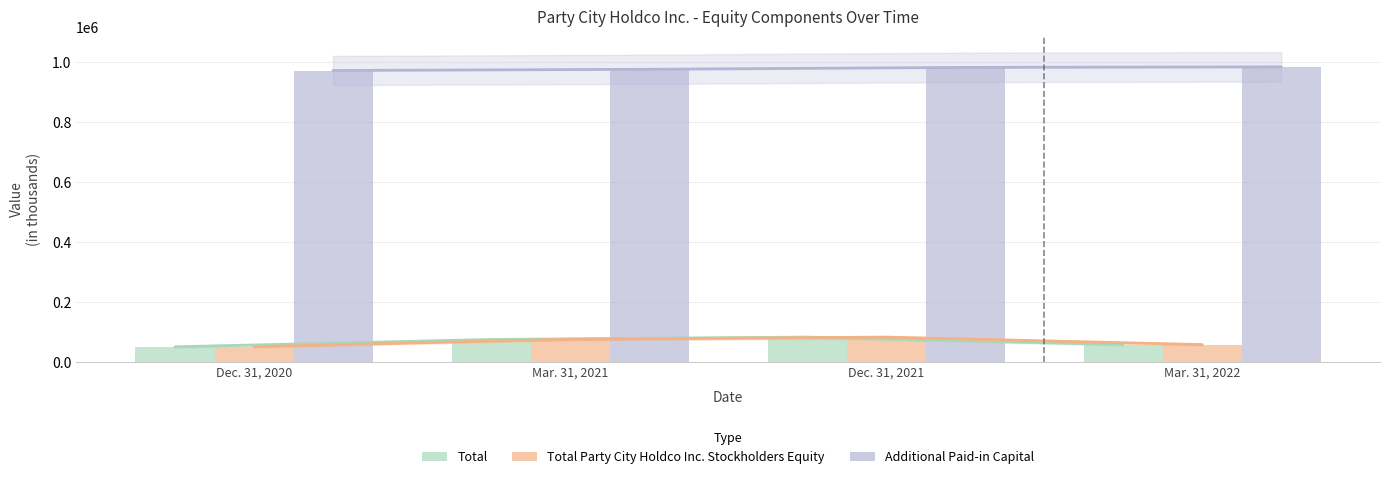

What is the difference between the Additional Paid-in Capital values at Mar. 31, 2022 and Mar. 31, 2021?

8023